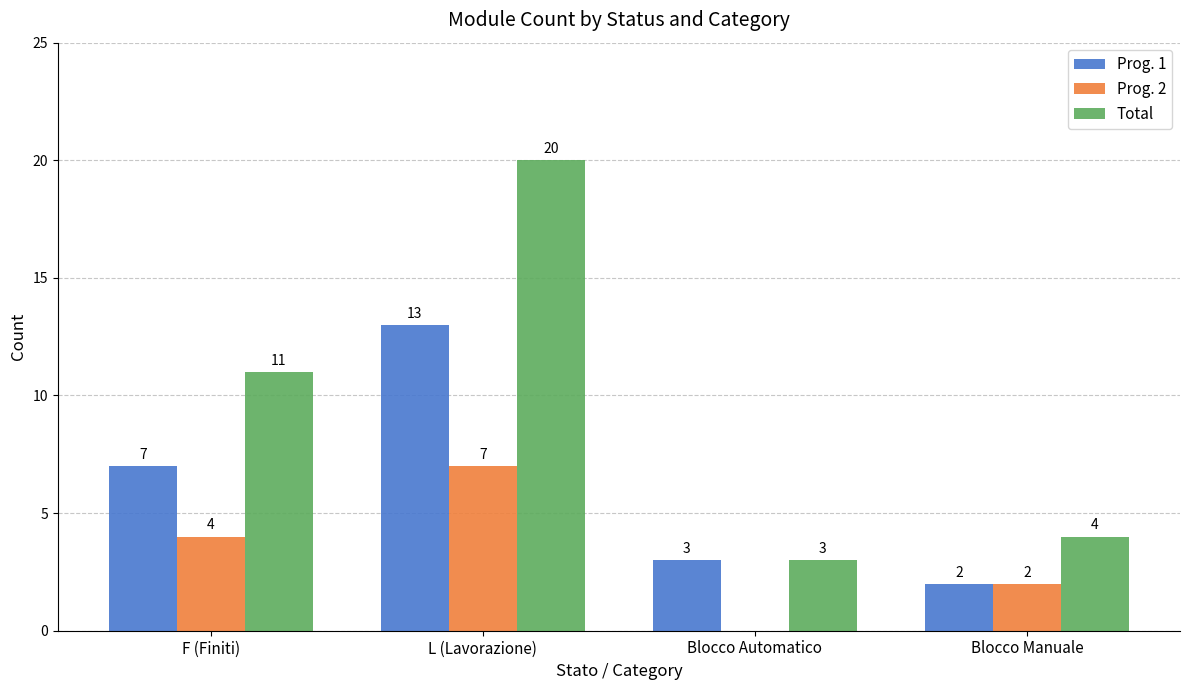

What is the sum of all Total values?

38